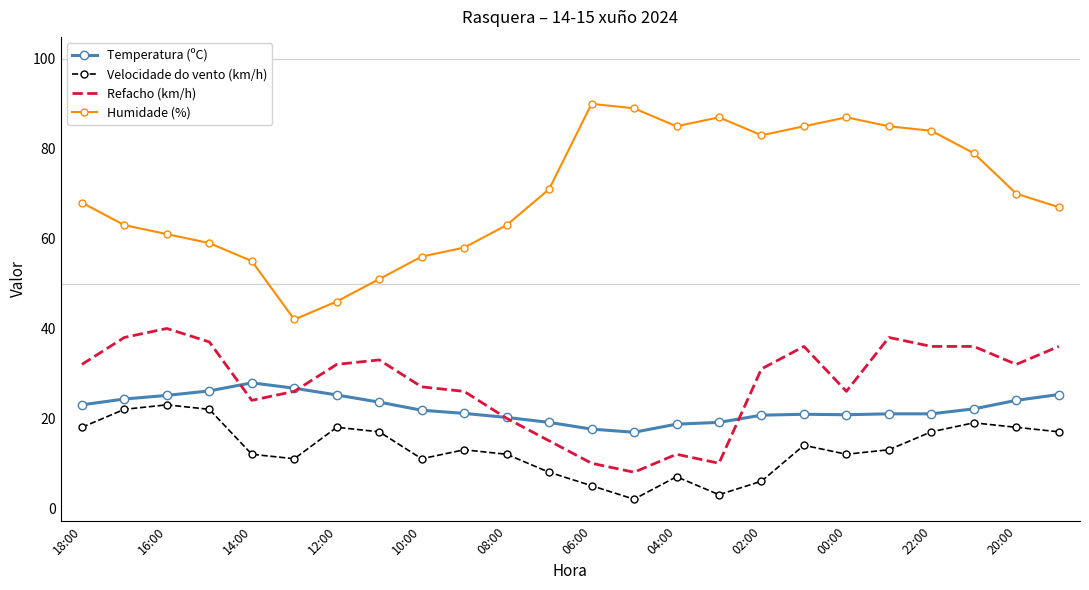

Which series has the largest total across all categories?

Humidade (%)